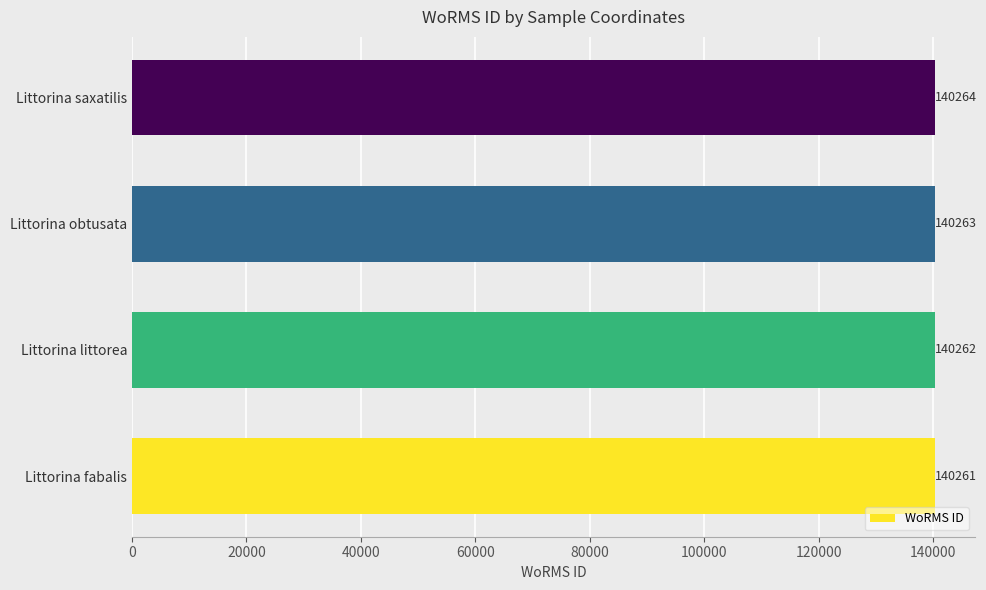

At which category does the chart reach its minimum across all series?

Littorina fabalis